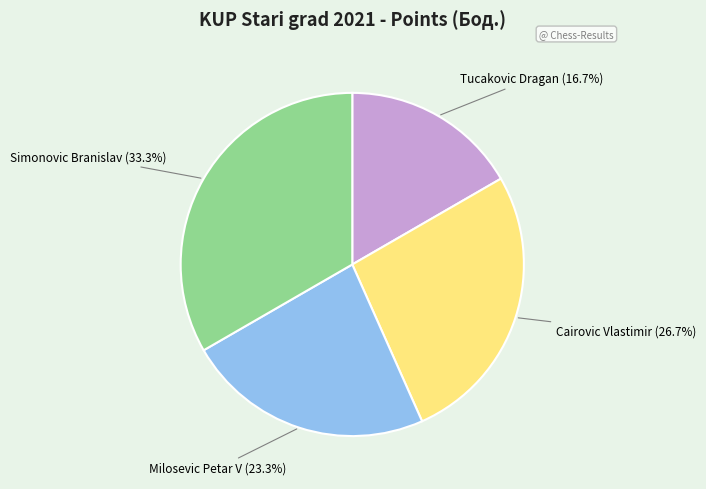

How much of the chart is everything except Milosevic Petar V?

76.7%